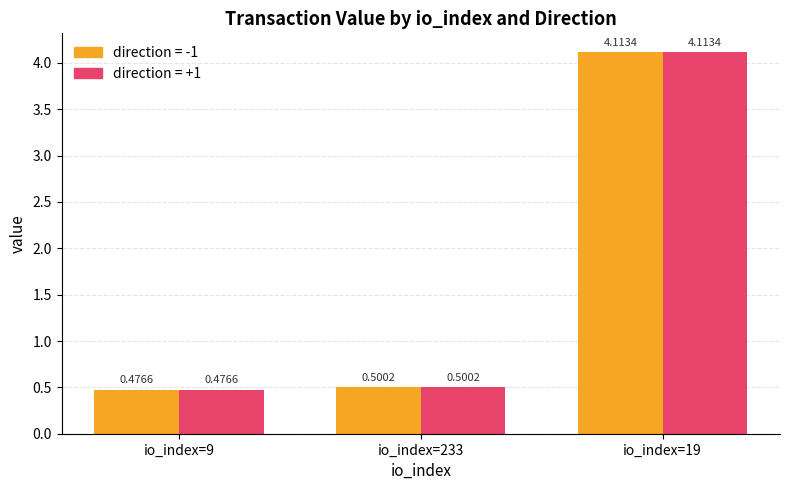

How many data points does each series have?

3